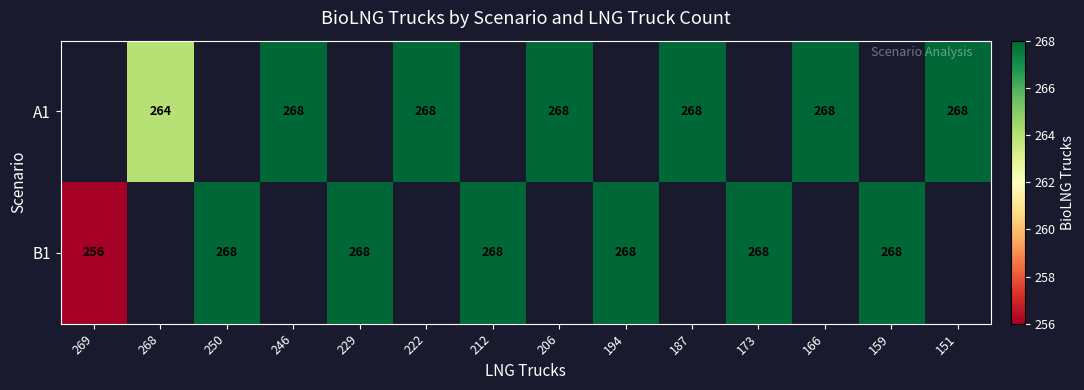

The value of B1 at 212 is 268. True or false?

True